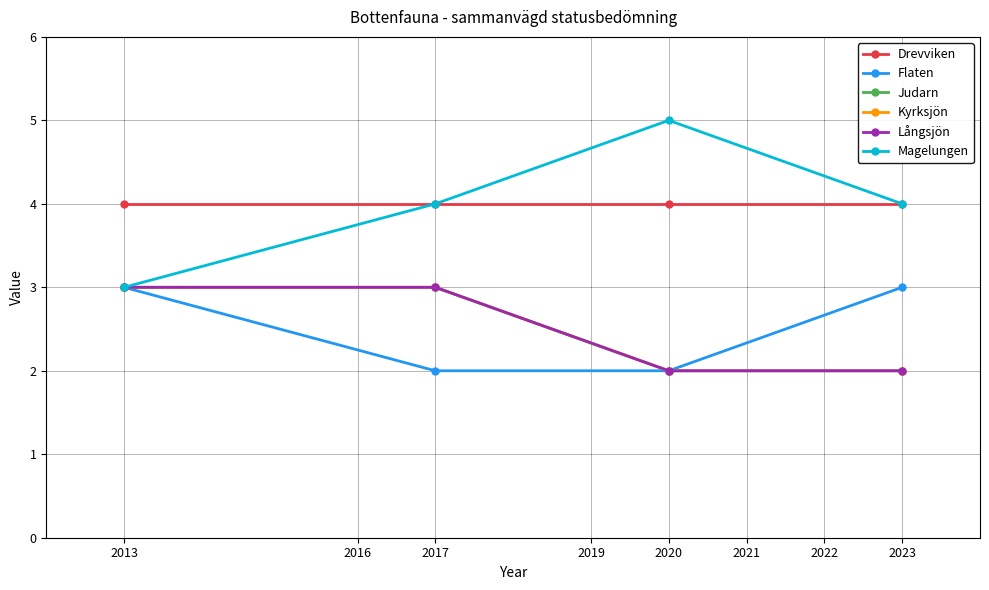

Which series changed the most between 2013 and 2020?

Magelungen